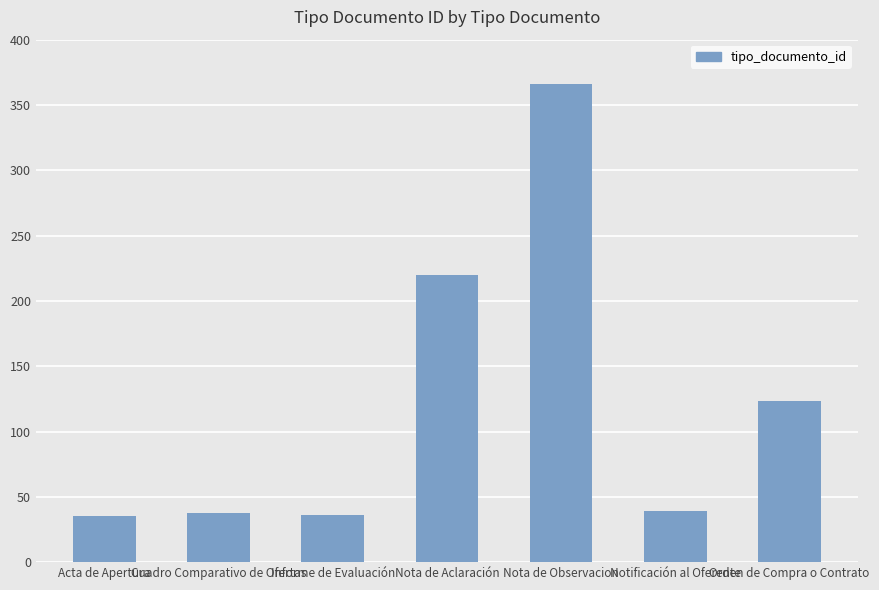

How many data points are less than 39?

3